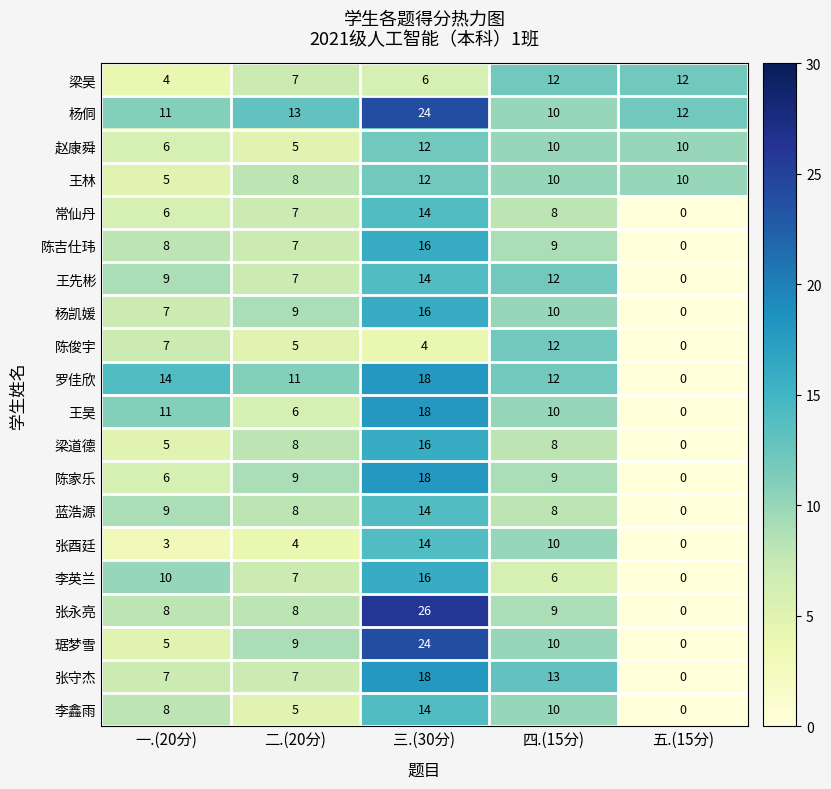

Which label corresponds to the smallest value in the chart?

五.(15分)